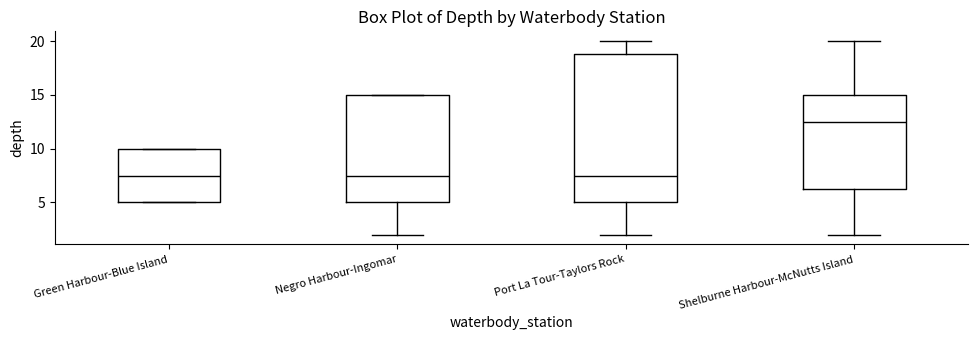

Where does the upper whisker of the box for Port La Tour-Taylors Rock end on the y-axis? The values are not printed on the chart, so give them approximately, as read against the axis.

20.0